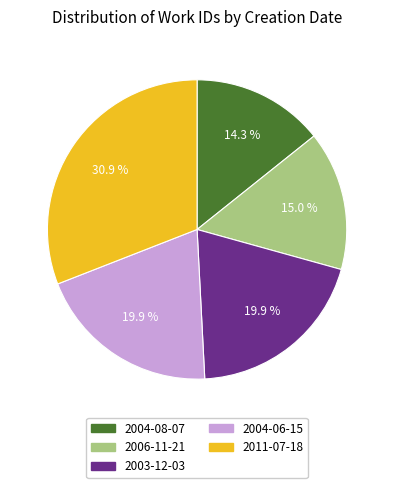

Combined, what portion of the pie is 2006-11-21 and 2003-12-03?

34.9%